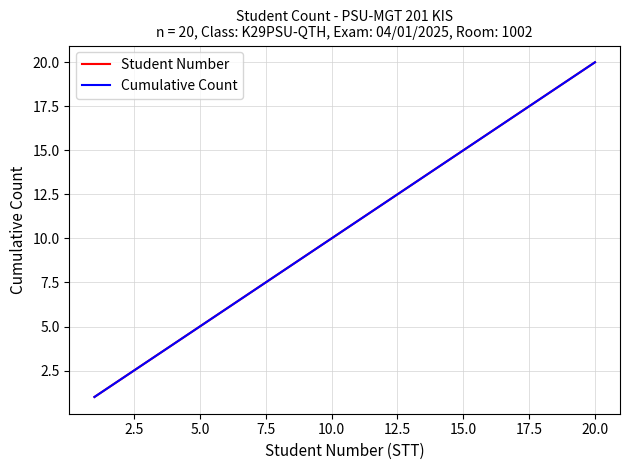

Does the chart have visible grid lines?

Yes